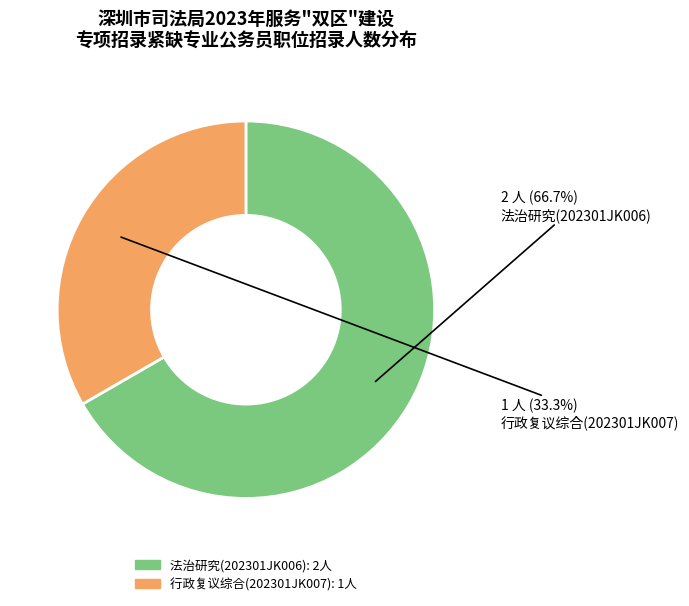

What percentage is the 行政复议综合(202301JK007) slice, to the nearest percent?

33%